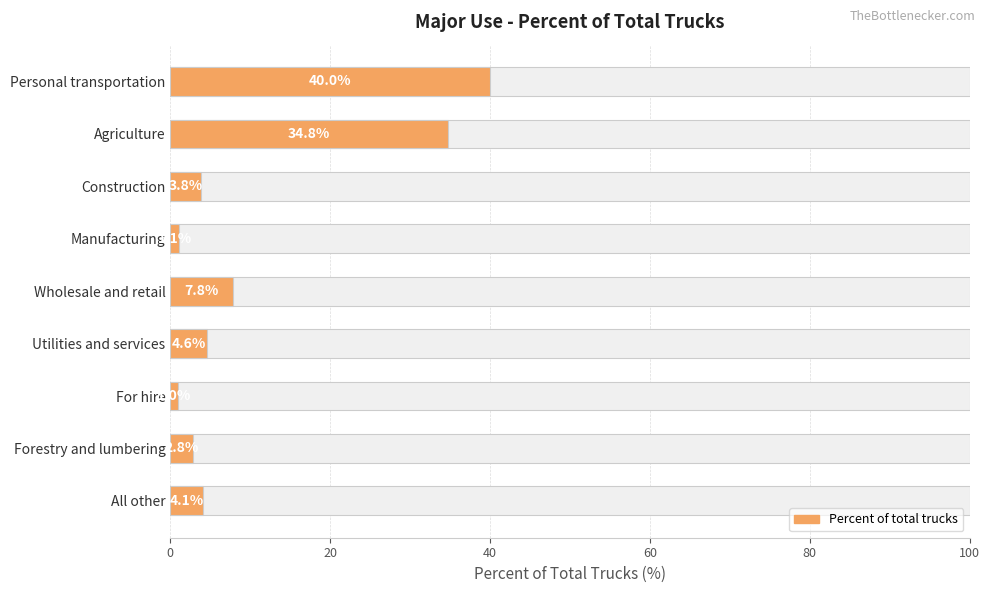

Reading right to left, list all the values displayed in this chart.

4.1	2.8	1.0	4.6	7.8	1.1	3.8	34.8	40.0